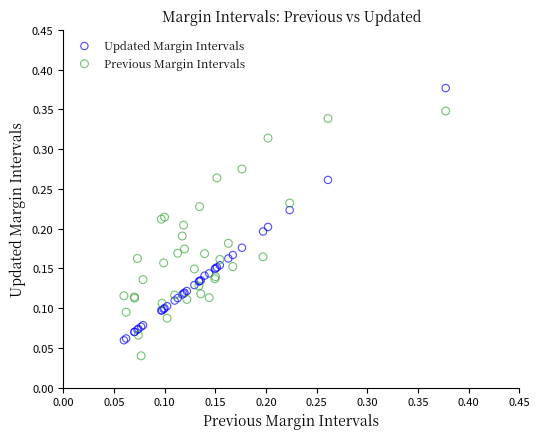

Which series has the widest spread of Y values?

Updated Margin Intervals